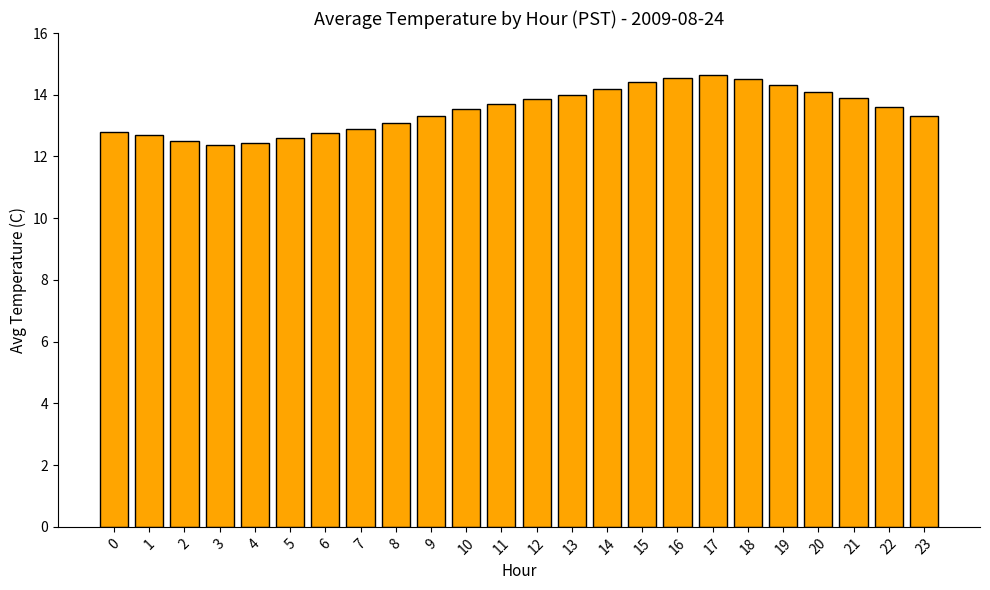

How many values are below 13?

8